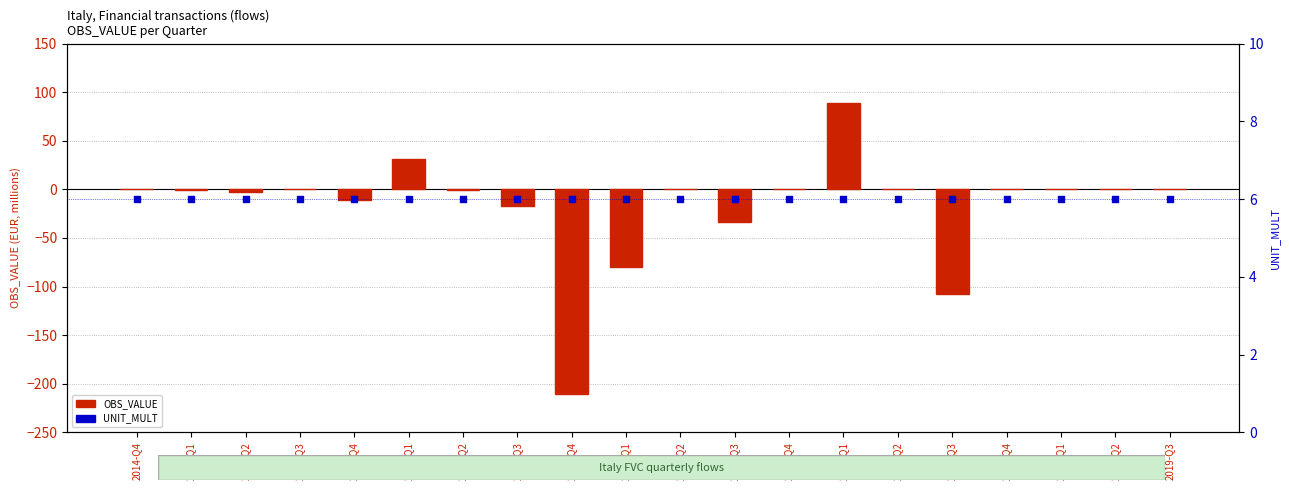

Which series has the largest total across all categories?

UNIT_MULT